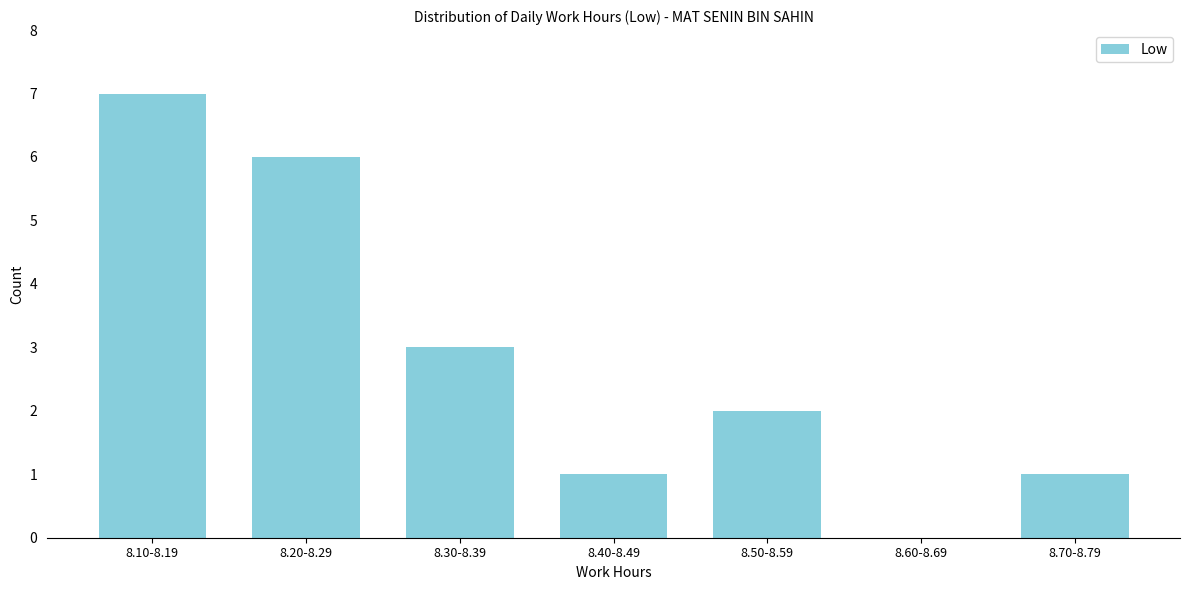

Reading right to left, what are all the values shown in this chart?

8.70-8.79=1	8.60-8.69=0	8.50-8.59=2	8.40-8.49=1	8.30-8.39=3	8.20-8.29=6	8.10-8.19=7